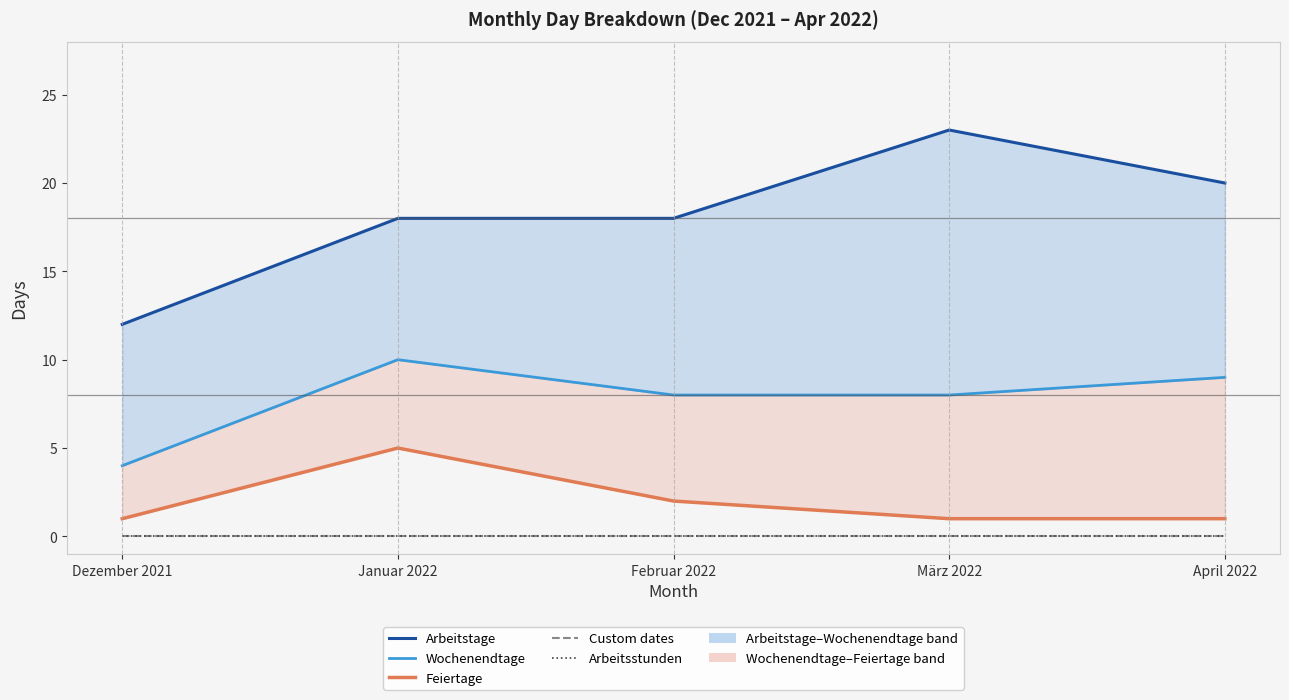

The value of Feiertage at Dezember 2021 is 1. True or false?

True